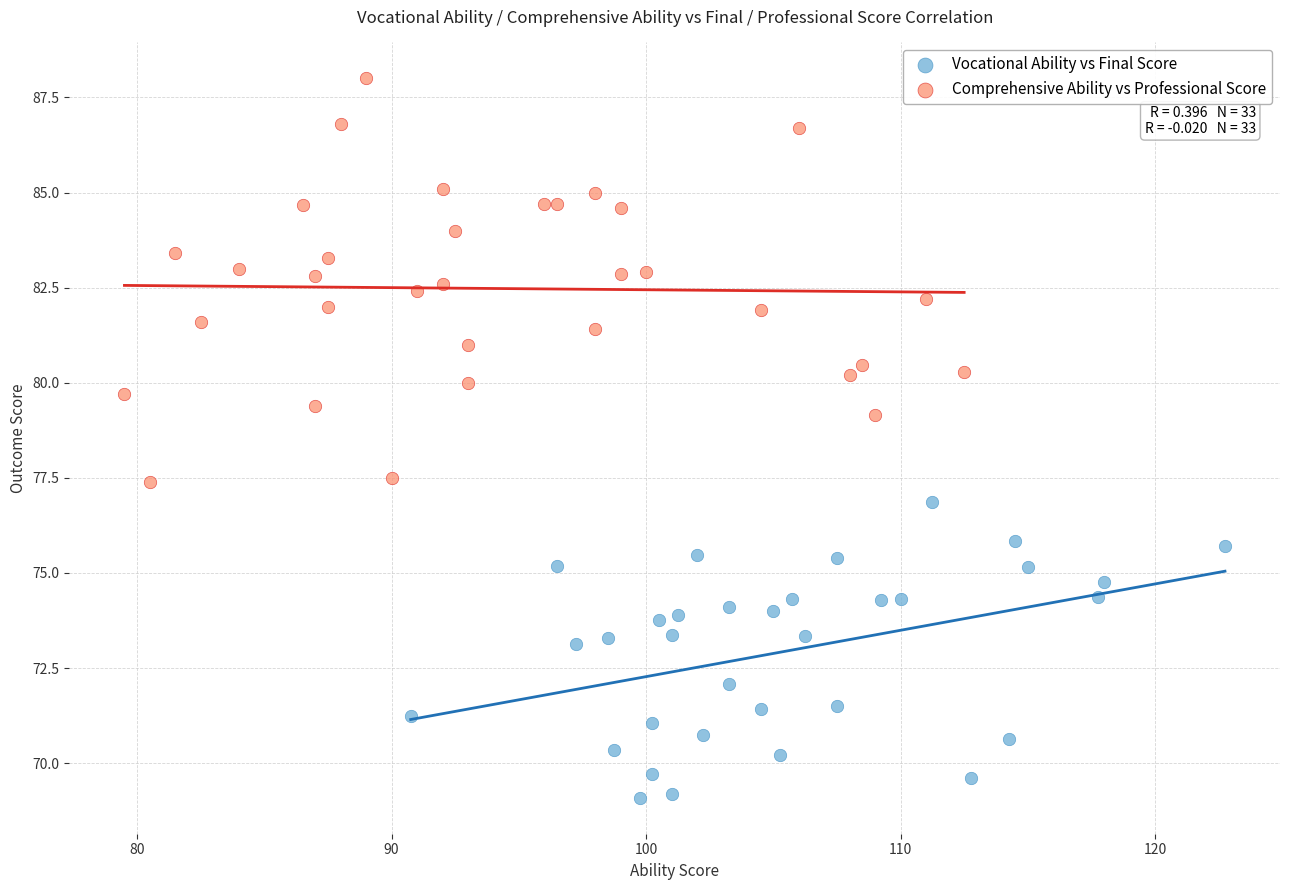

Which series contains the highest Y value?

Comprehensive Ability vs Professional Score